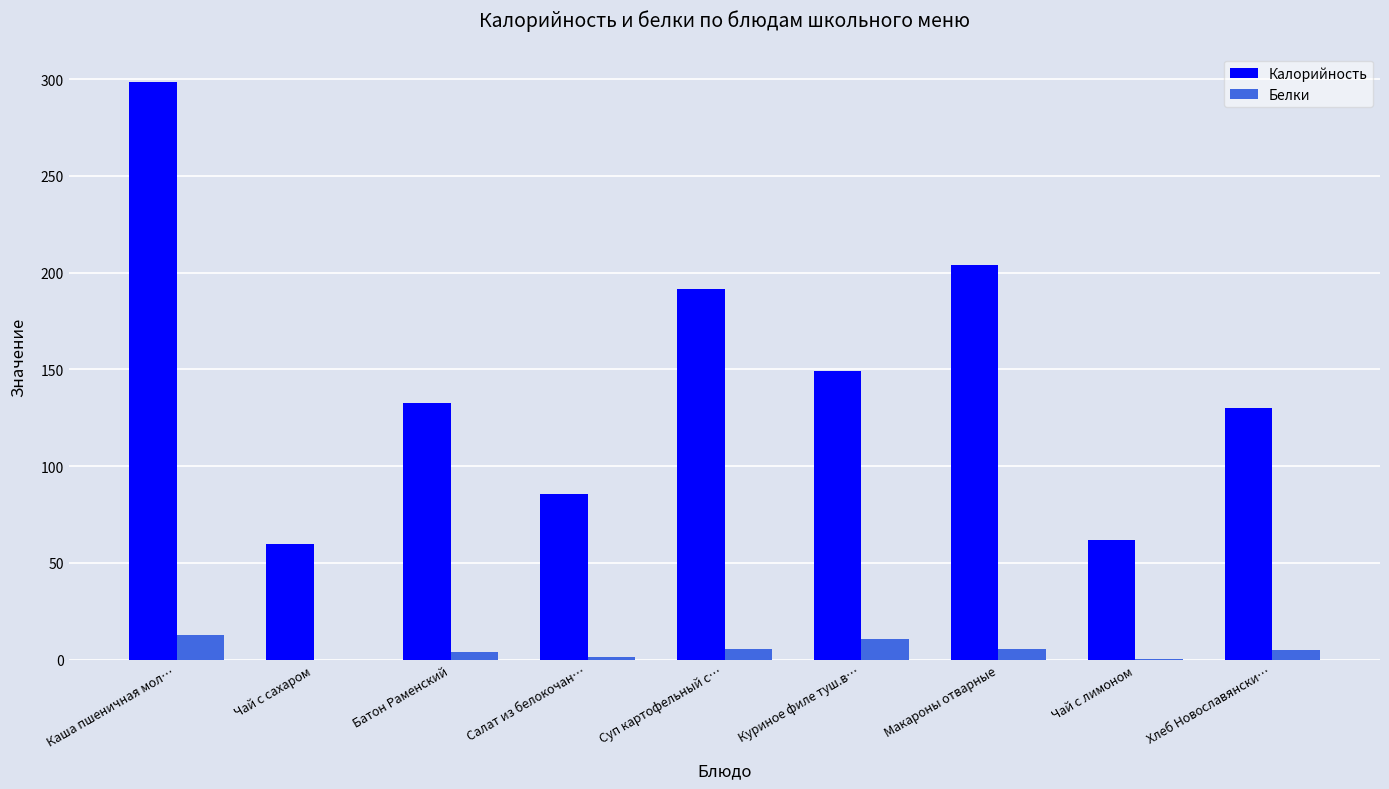

Which series changed the most between Батон Раменский and Салат из белокочан…?

Калорийность